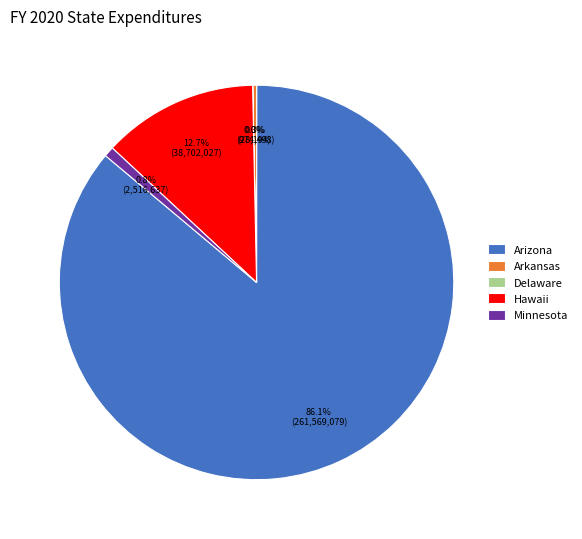

Which slice is the largest?

Arizona